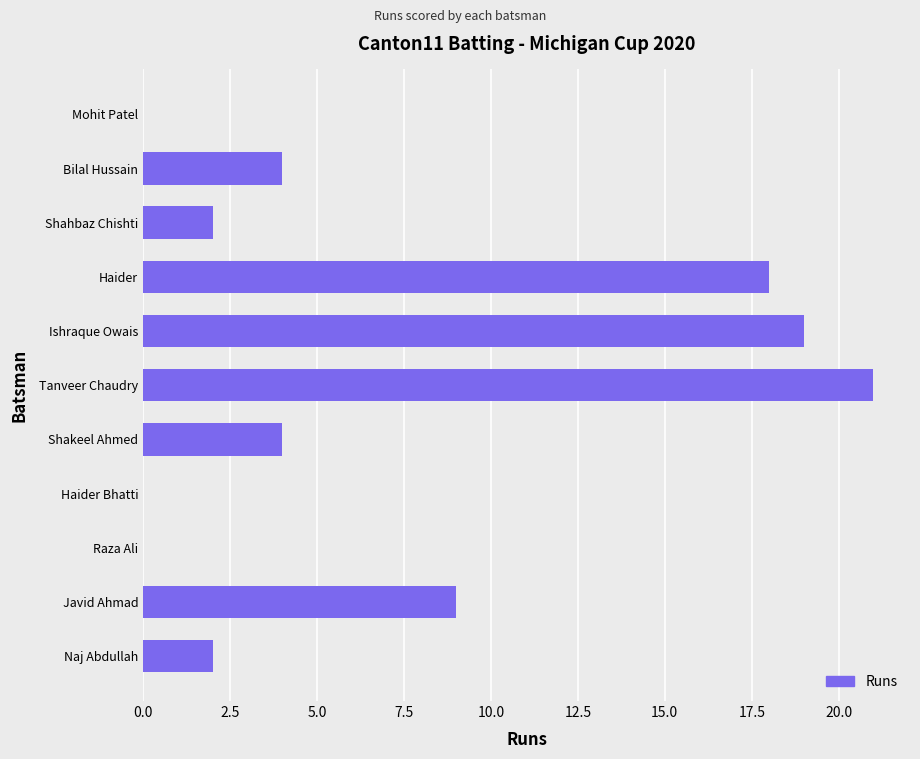

The value at Haider Bhatti is -7. True or false?

False